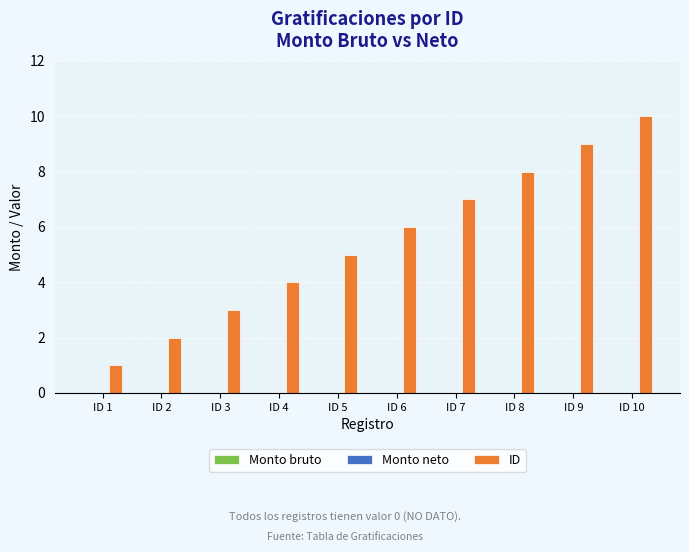

Which category has the lowest value across all series?

ID 1